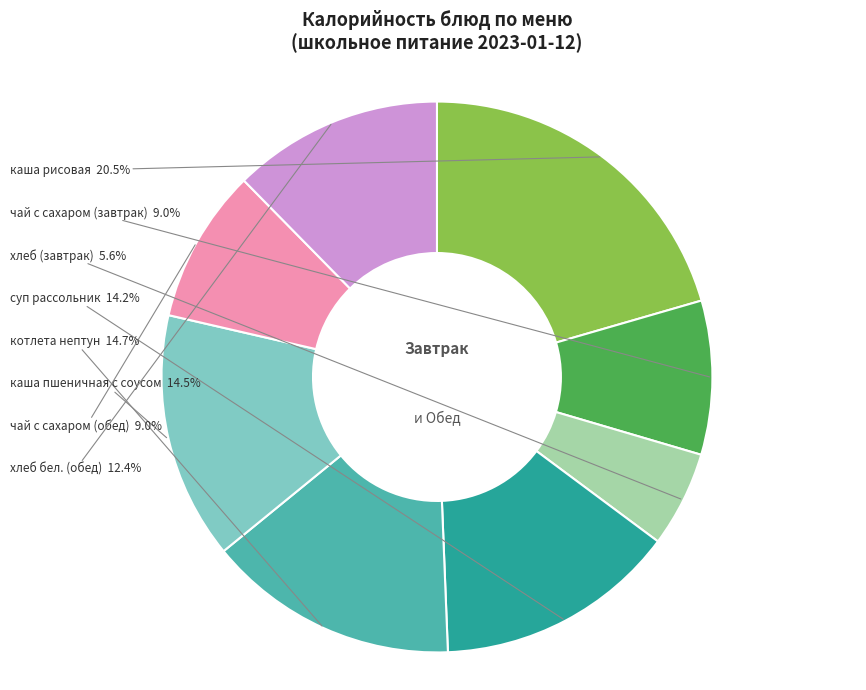

Which slice is the smallest?

хлеб (завтрак)